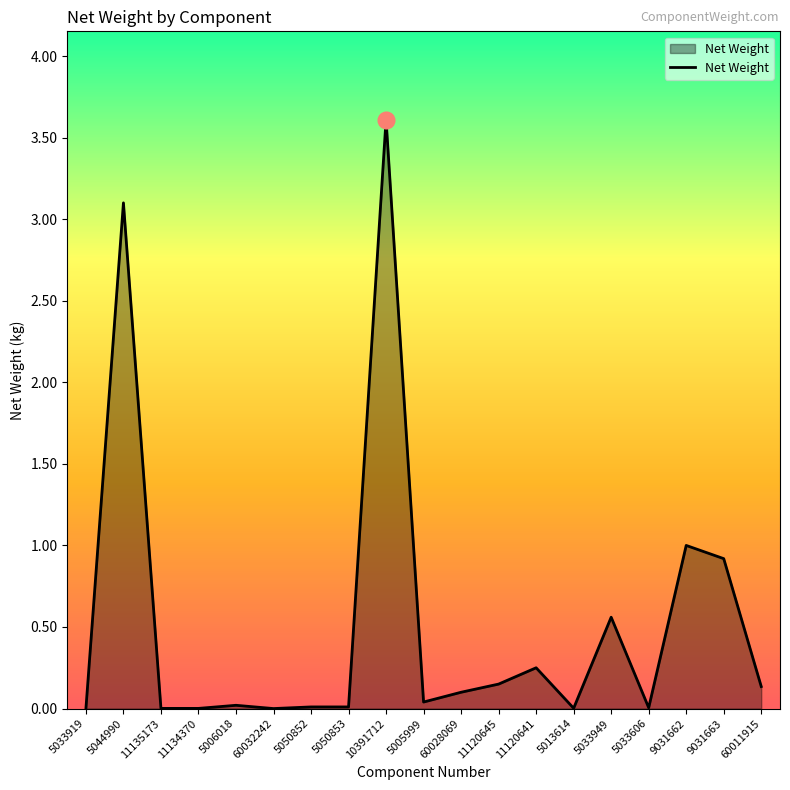

What is the greatest value displayed?

3.6